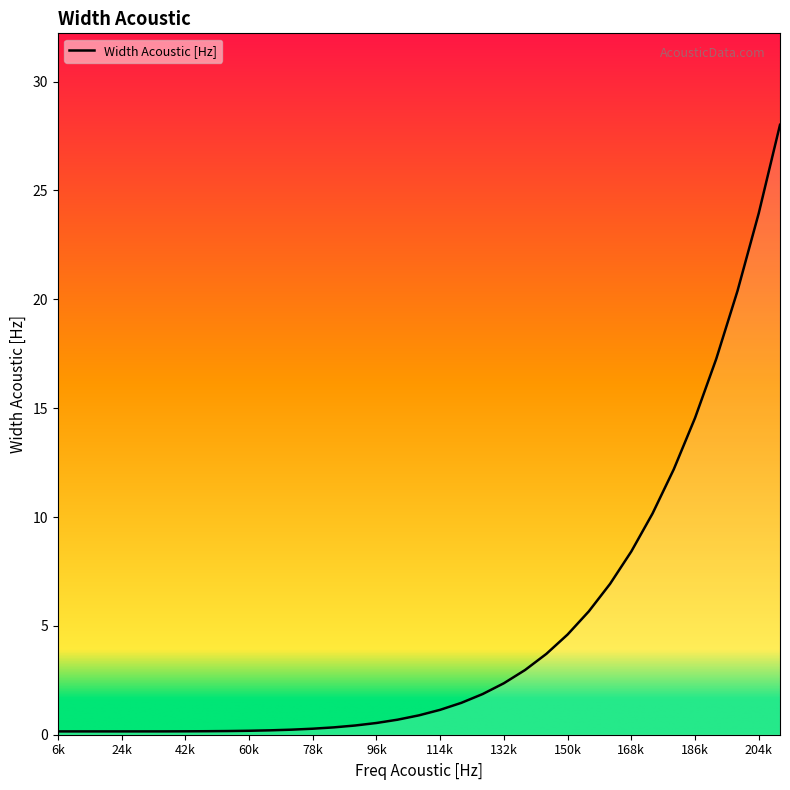

What is the minimum value shown in the chart?

0.2